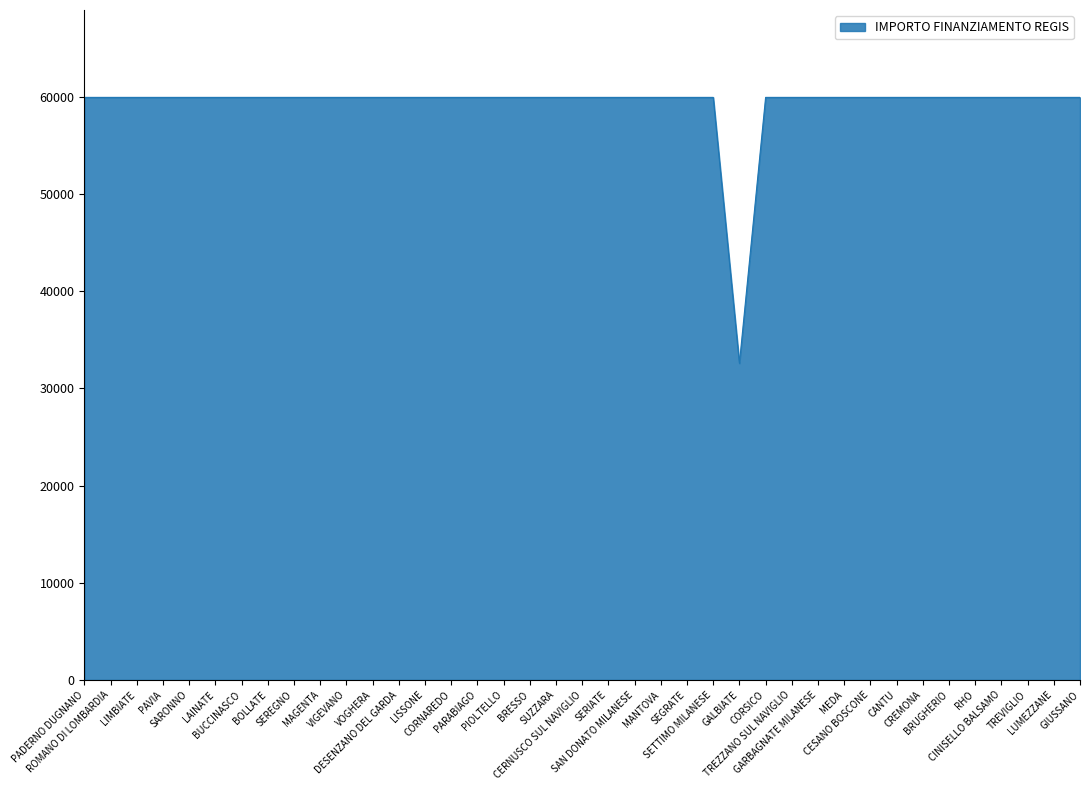

Reading left to right, list all the values displayed in this chart.

59966	59966	59966	59966	59966	59966	59966	59966	59966	59966	59966	59966	59966	59966	59966	59966	59966	59966	59966	59966	59966	59966	59966	59966	59966	32589	59966	59966	59966	59966	59966	59966	59966	59966	59966	59966	59966	59966	59966